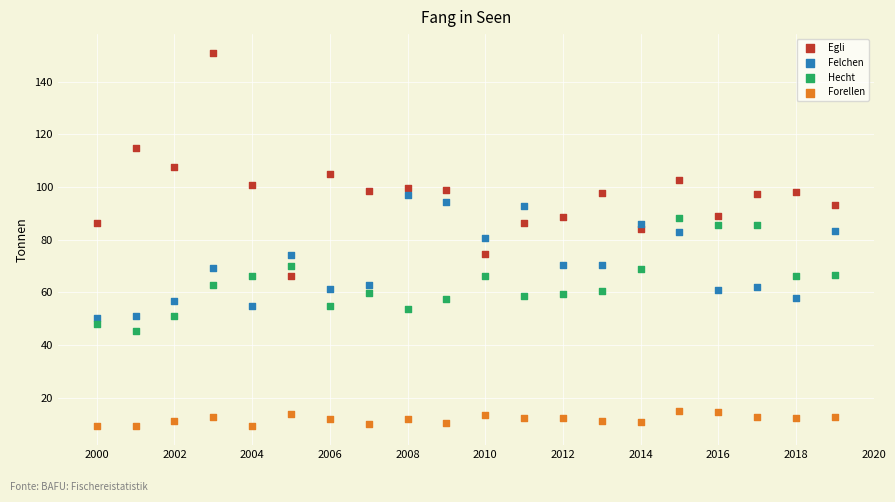

Which series contains the highest Y value?

Egli